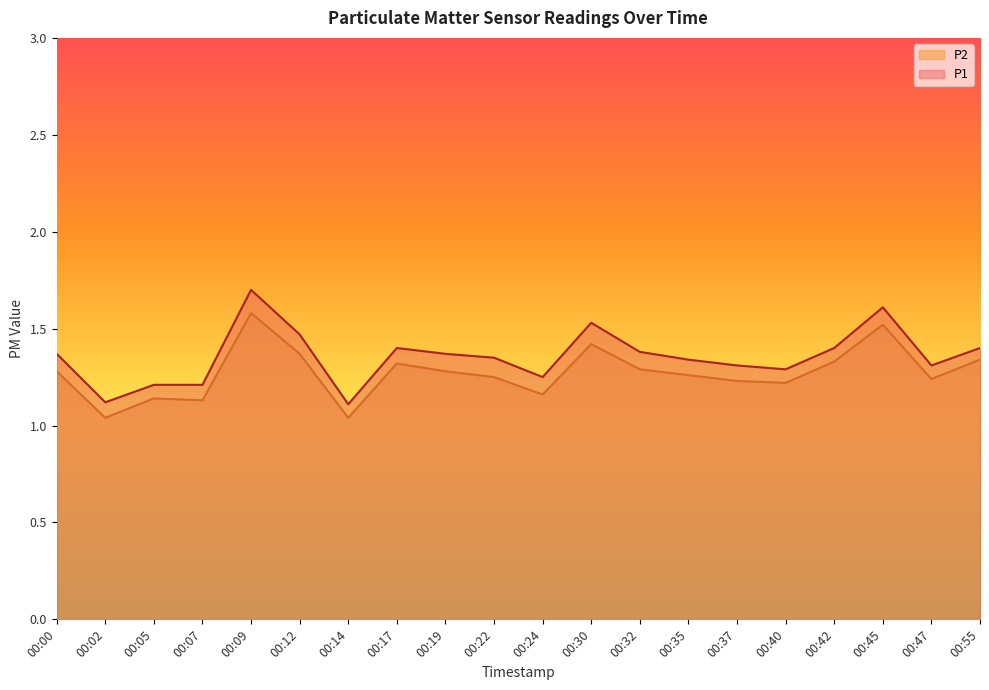

What is the value of the P2 point at the 19th from the left?

1.2